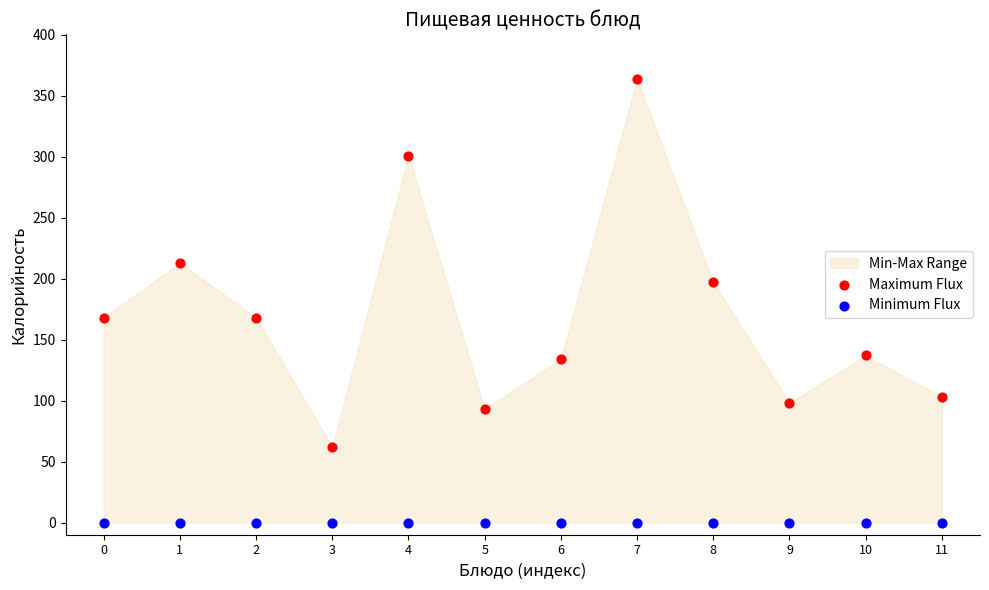

Which series reaches the minimum Y coordinate?

Minimum Flux